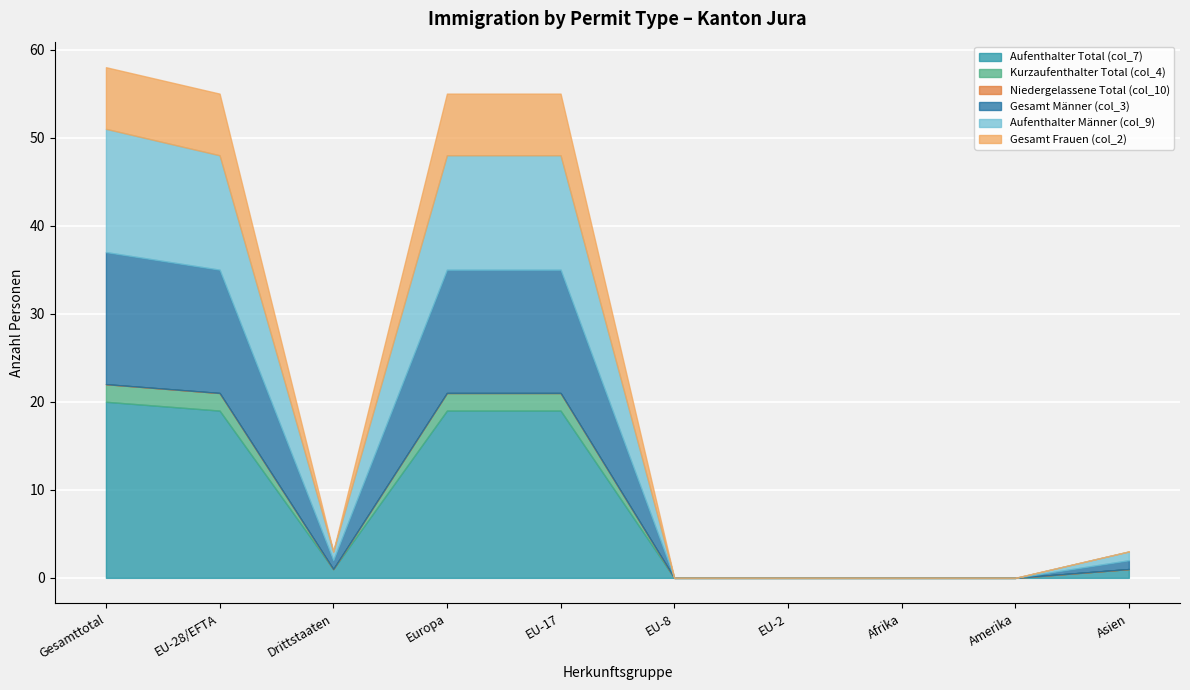

Which series has the largest total across all categories?

Aufenthalter Total (col_7)